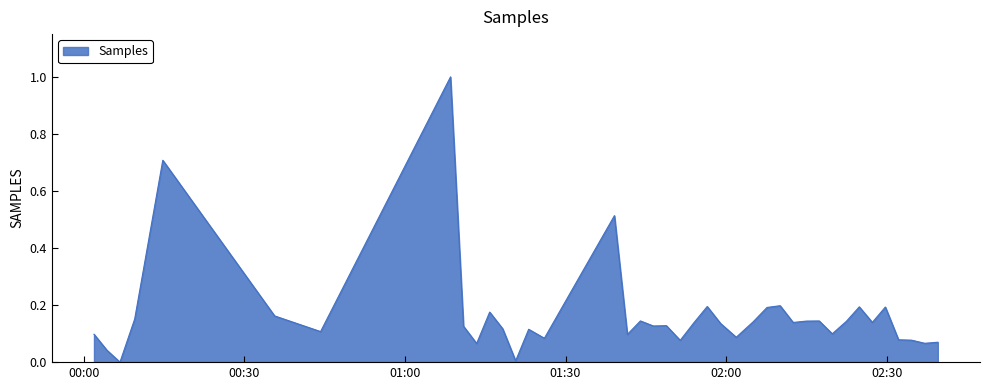

What is the difference between the maximum and minimum values?

1.0